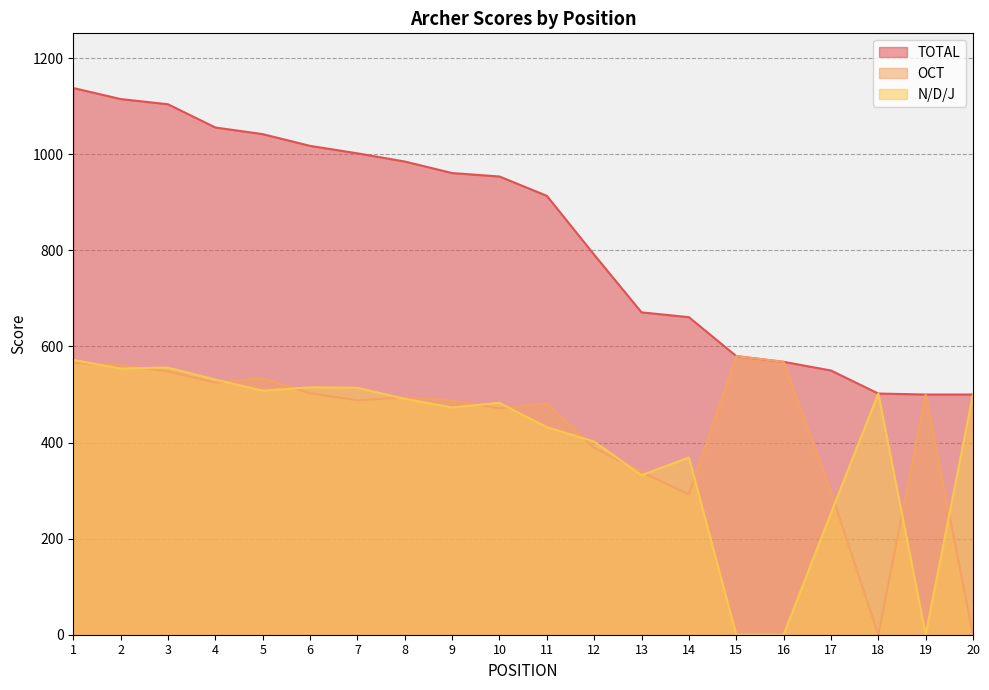

At which category is the sum across all series the highest?

1